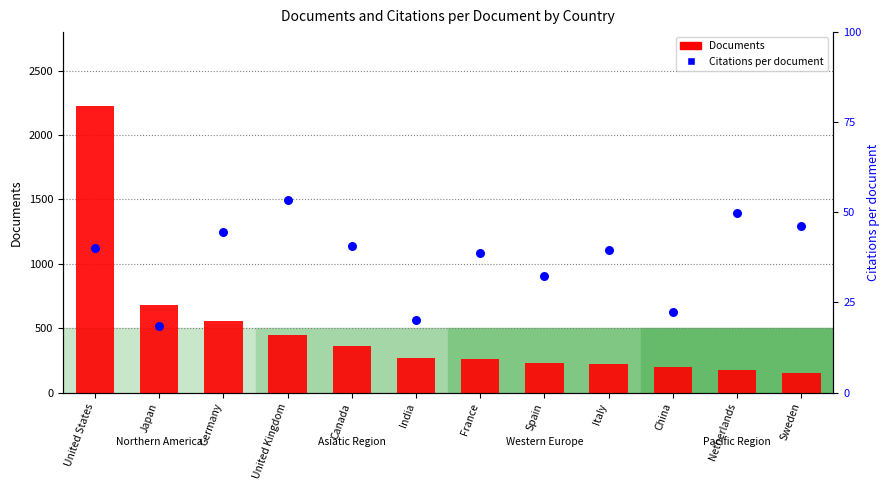

Which series has the largest total across all categories?

Documents